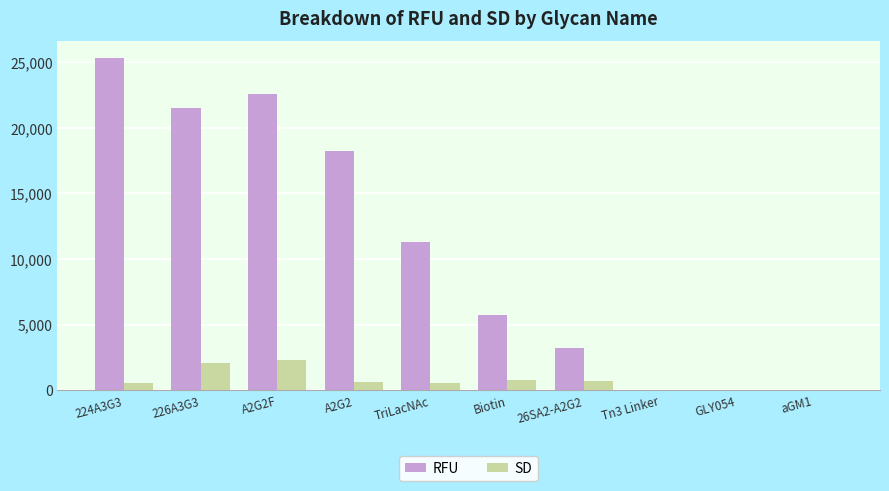

What is the greatest value displayed?

25339.5